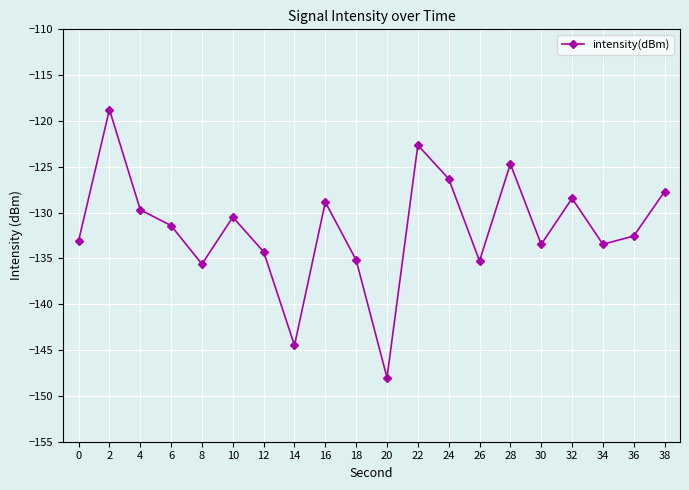

What is the sum of all values?

-2634.4